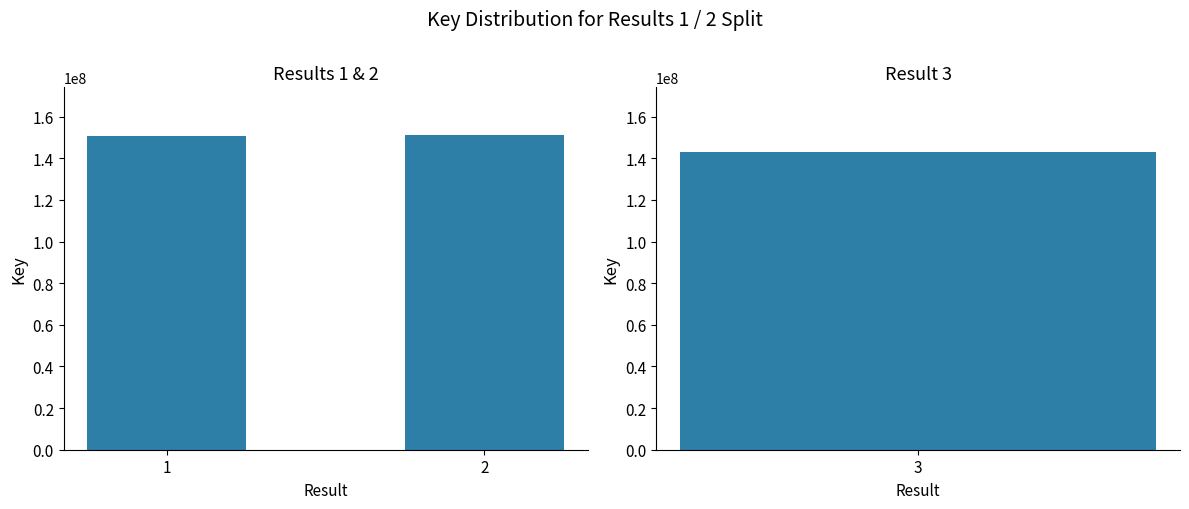

Is it true that the value at 1 is 256974463?

False